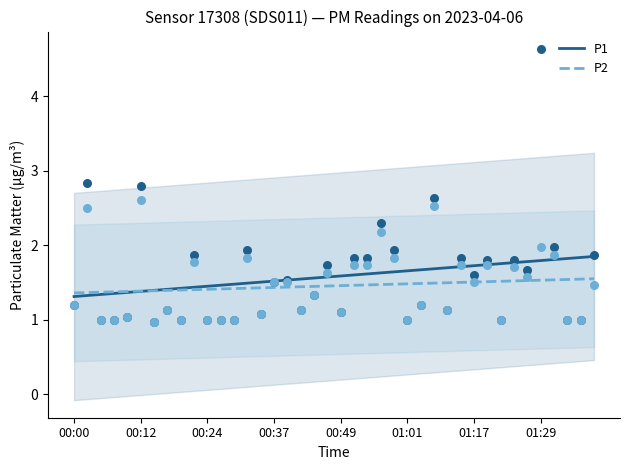

Which series reaches the minimum Y coordinate?

P1